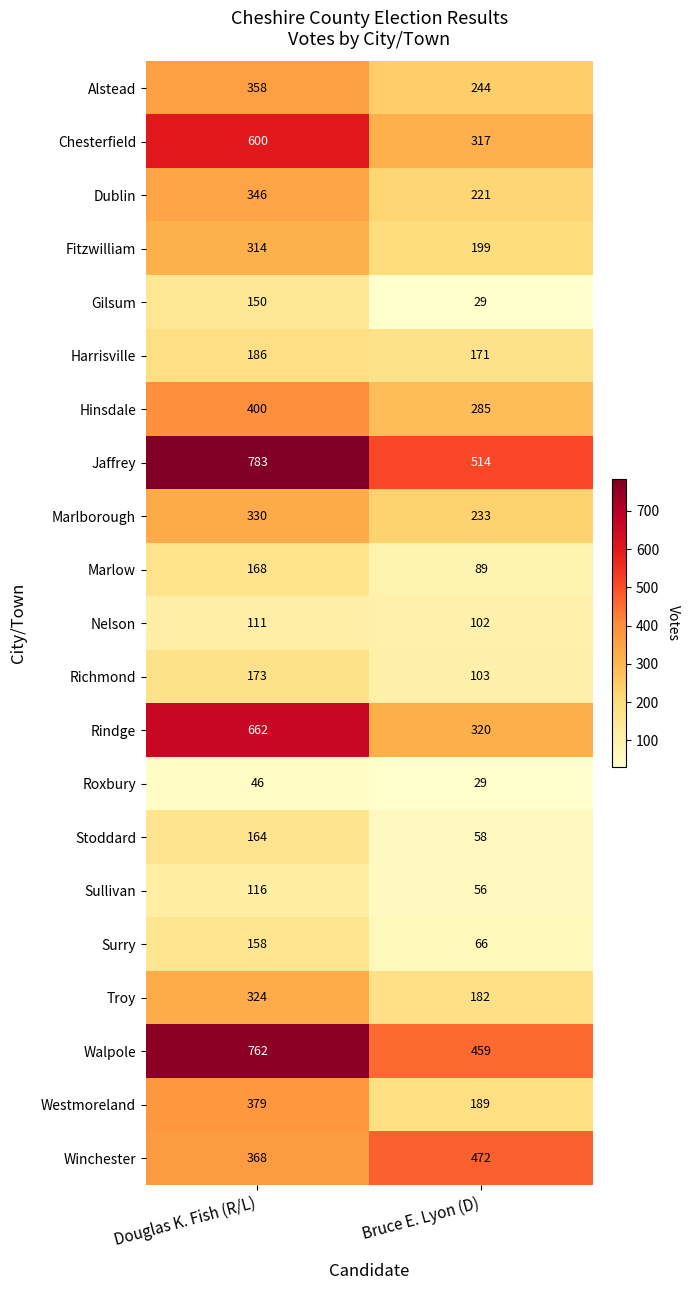

At which label is Marlow closest to 128?

Bruce E. Lyon (D)